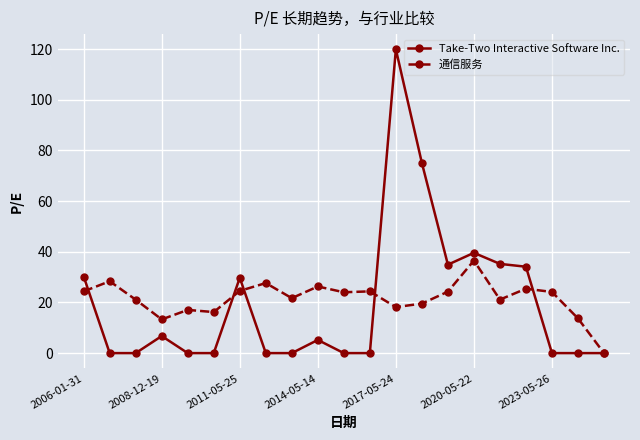

List the series in order of their peak value, lowest first.

通信服务, Take-Two Interactive Software Inc.